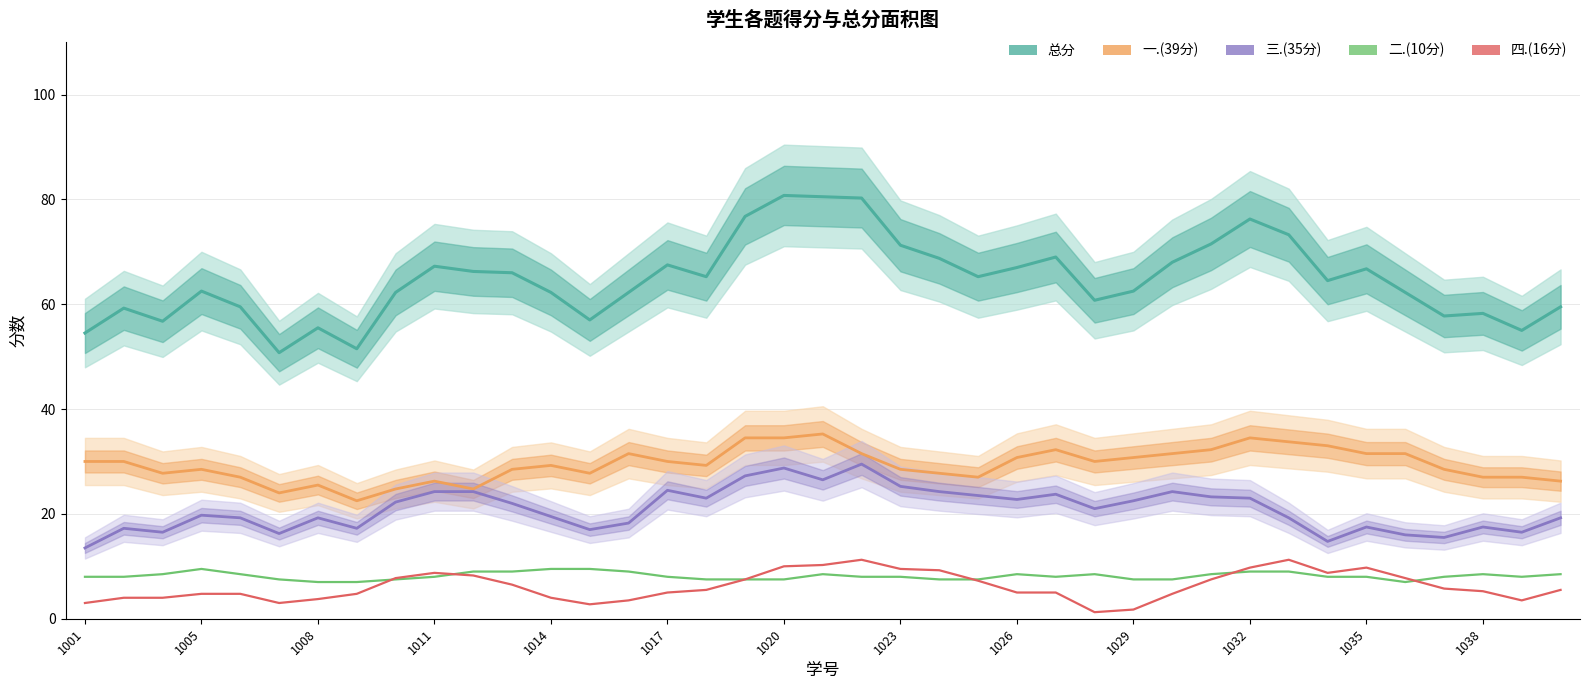

Which series changed the most between 1014 and 21?

总分